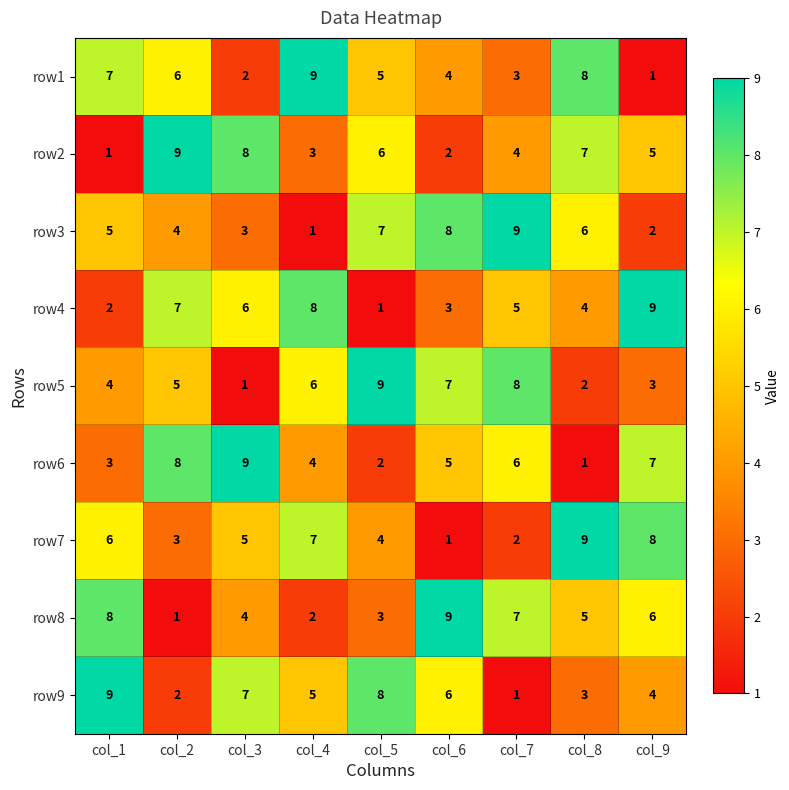

What is the greatest value displayed?

9